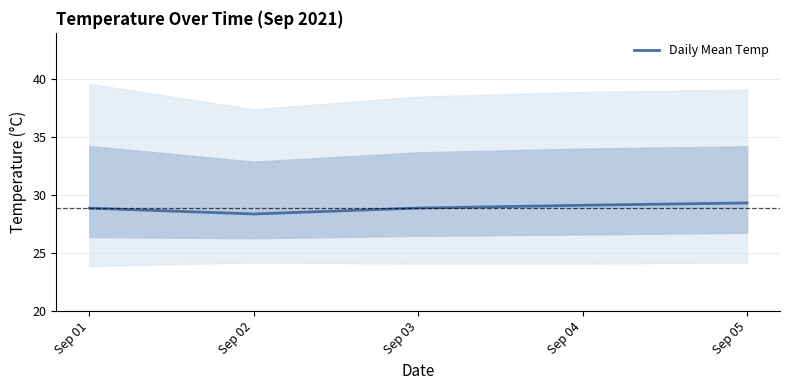

Rank the categories by value from lowest to highest.

Sep 02, Sep 01, Sep 03, Sep 04, Sep 05